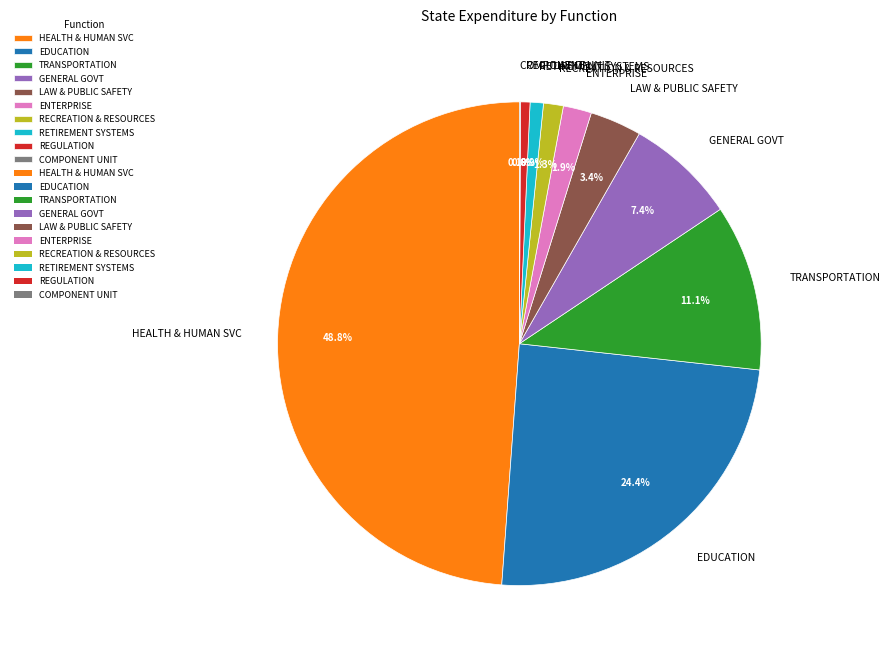

What is the largest slice in the pie chart?

HEALTH & HUMAN SVC